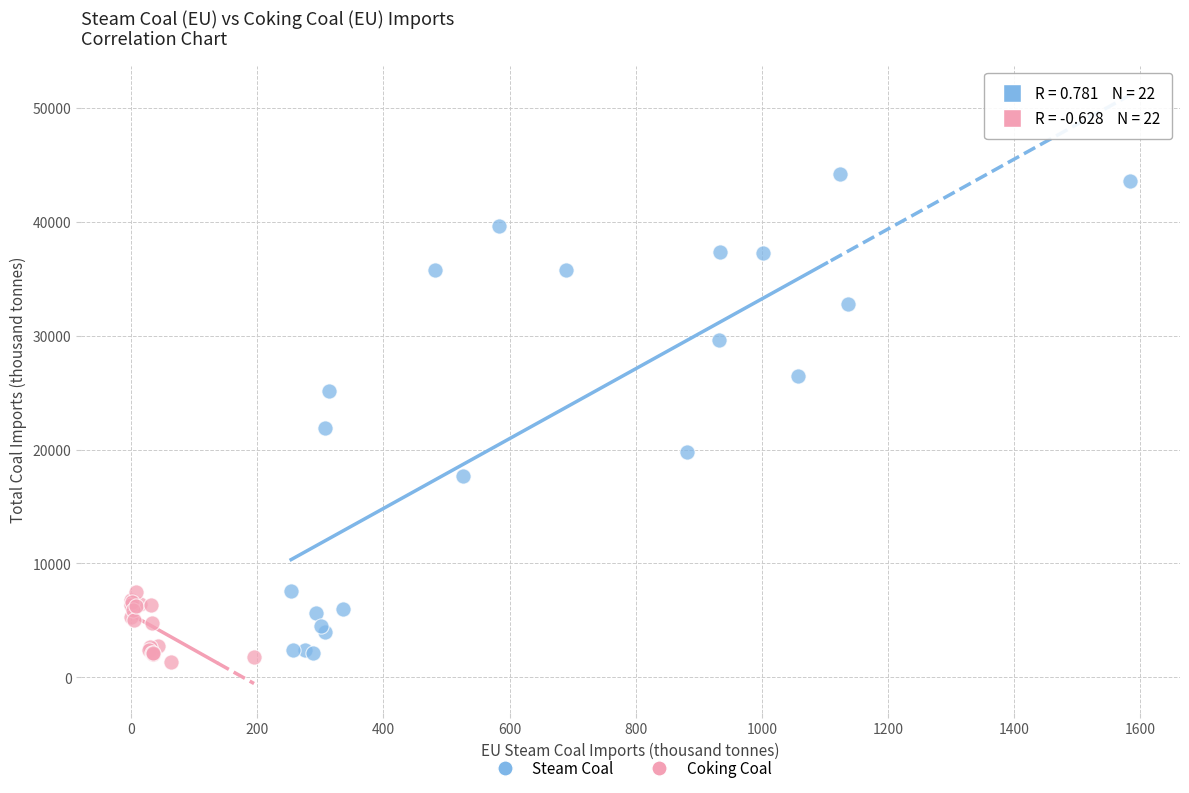

Which series reaches the maximum Y coordinate?

Steam Coal